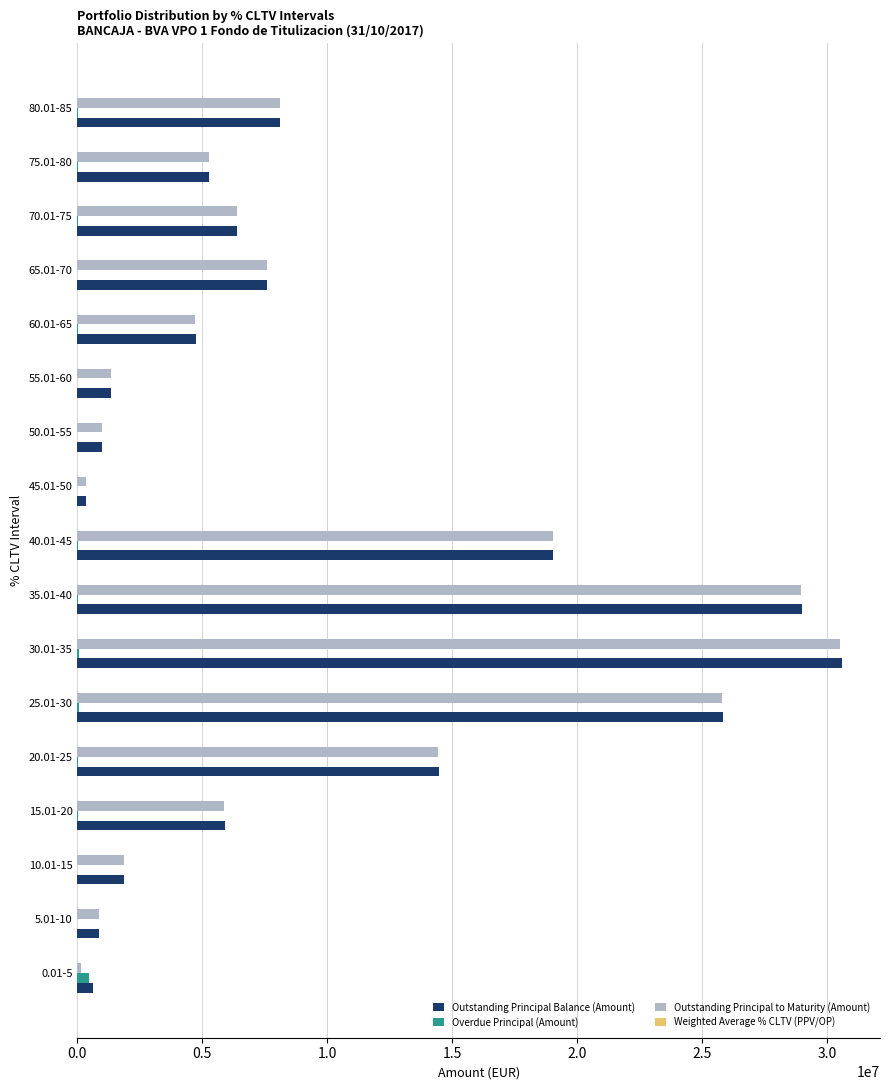

Which series changed the most between 15.01-20 and 35.01-40?

Outstanding Principal to Maturity (Amount)